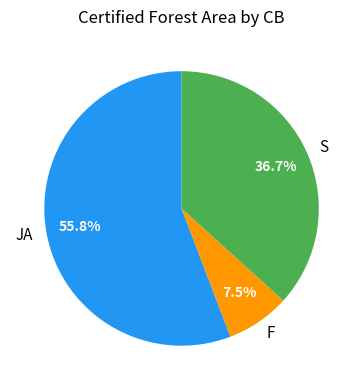

Which category has the smallest portion of the pie?

F